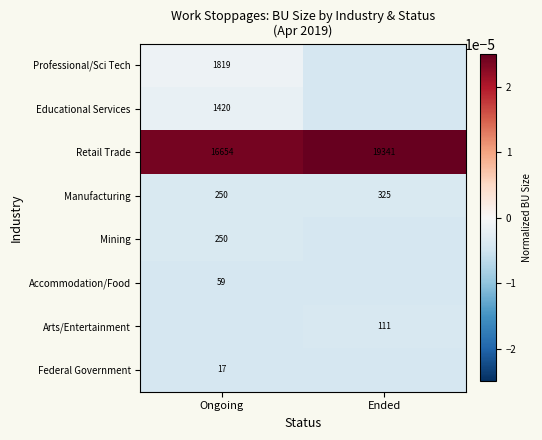

Rank the categories by Retail Trade value from lowest to highest.

Ongoing, Ended